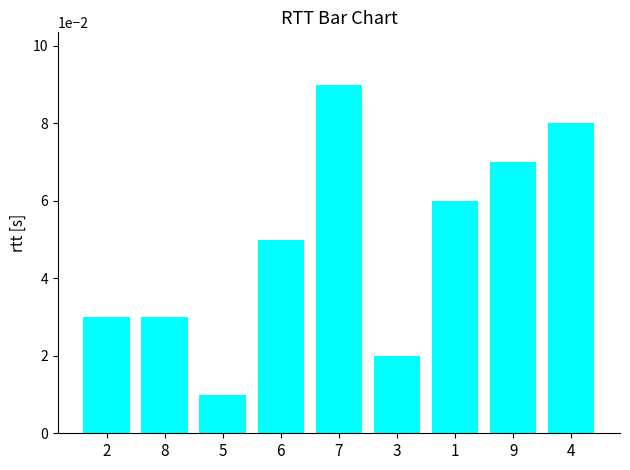

Between 9 and 6, which is larger?

9